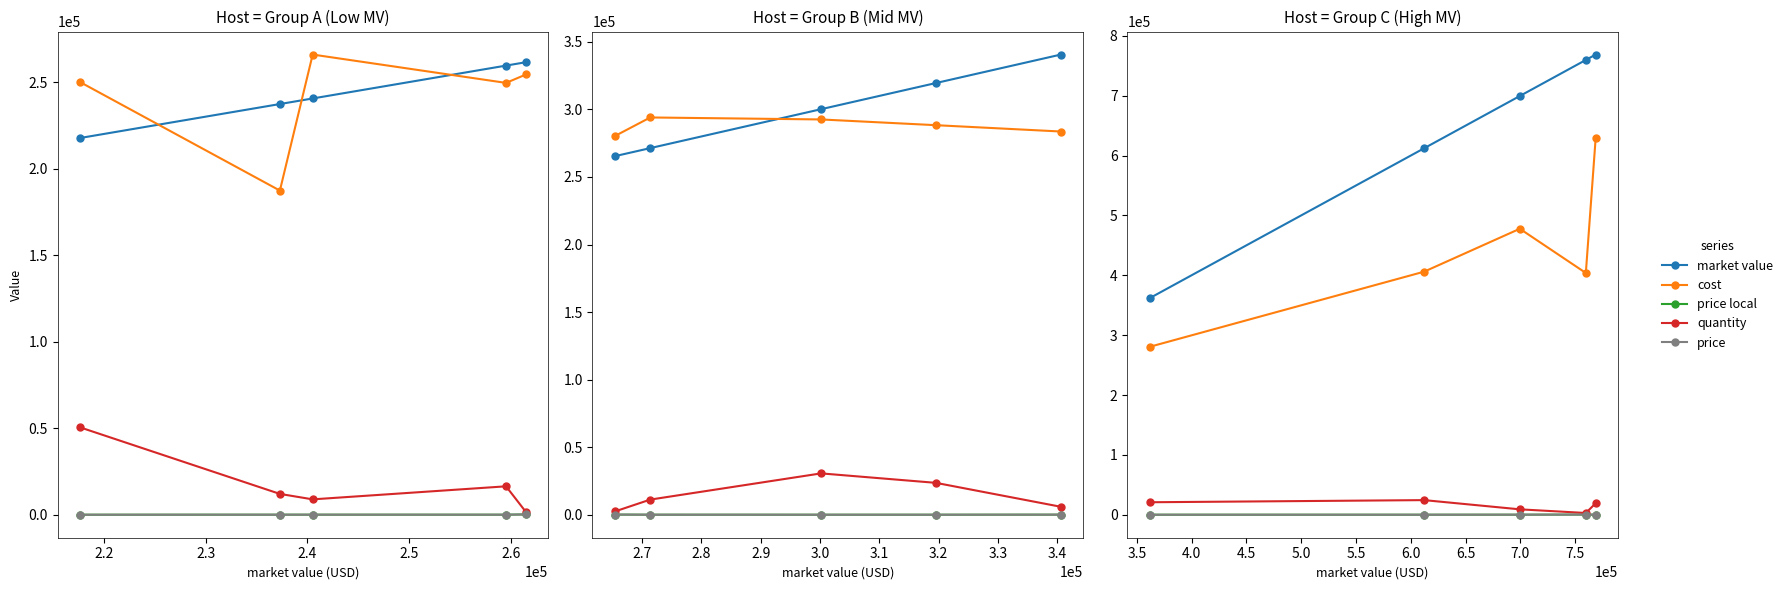

How many data points in price are above 40?

3